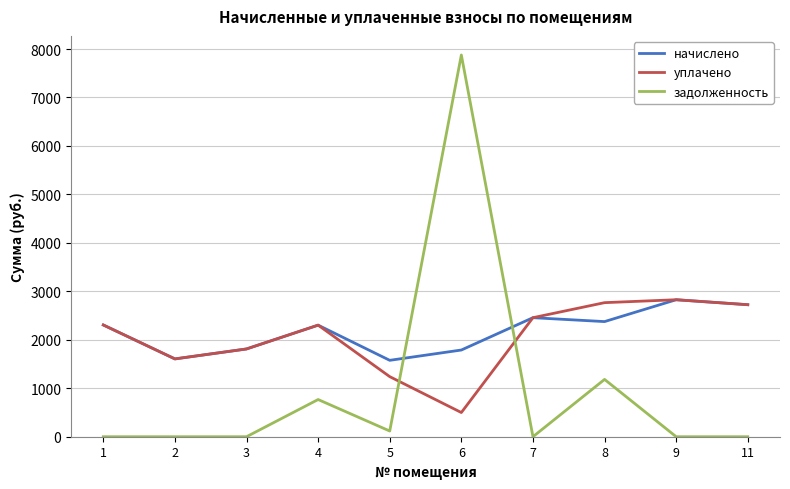

Is the value of задолженность at 3 greater than the value of начислено at 1?

No